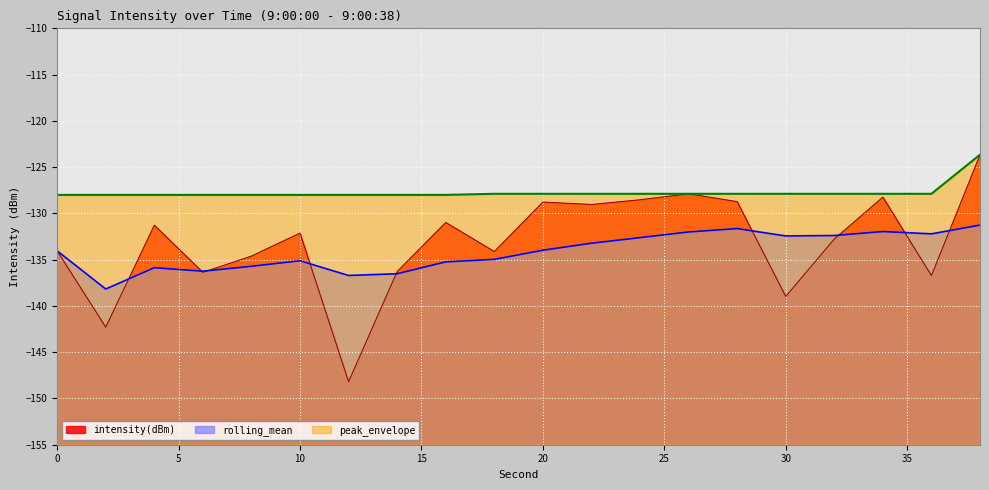

Does the chart display data point markers on the line(s)?

No